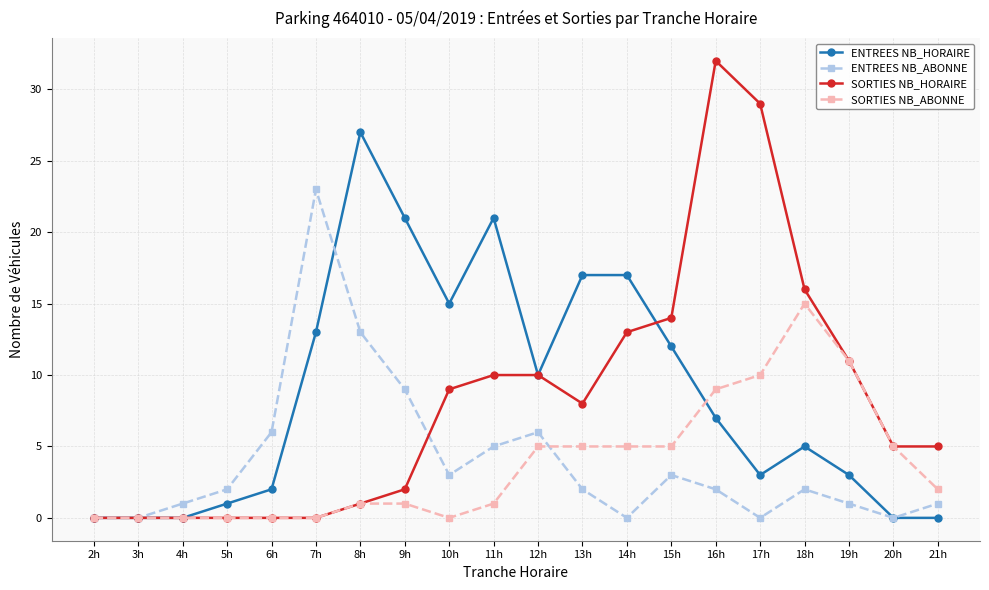

How many series are shown in this chart?

4